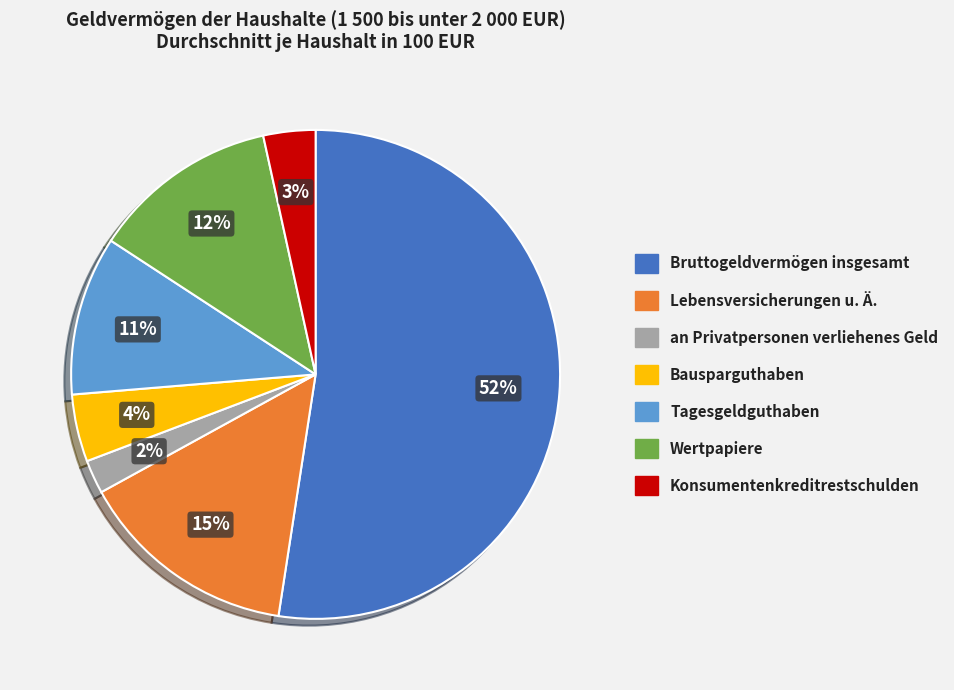

Is an Privatpersonen verliehenes Geld the majority of the pie?

No